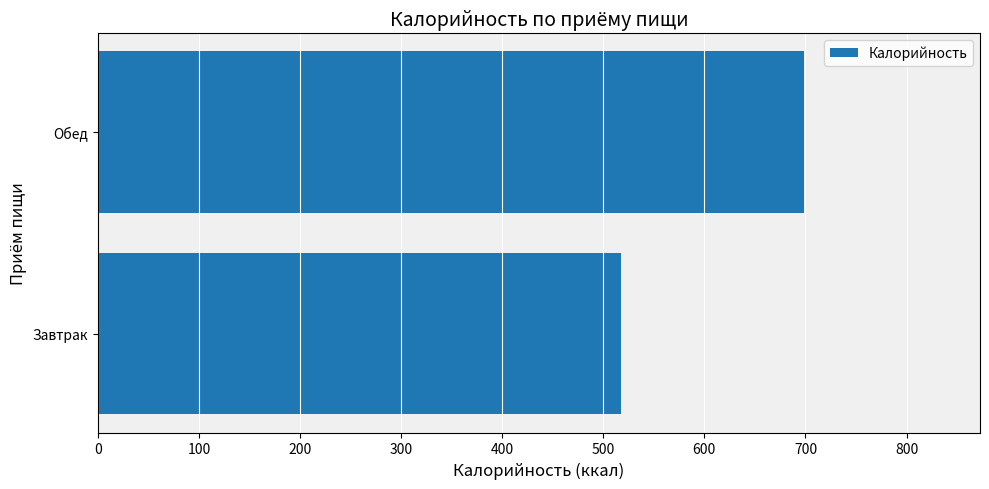

Approximately how many times larger is the value at Завтрак compared to Обед?

0.7